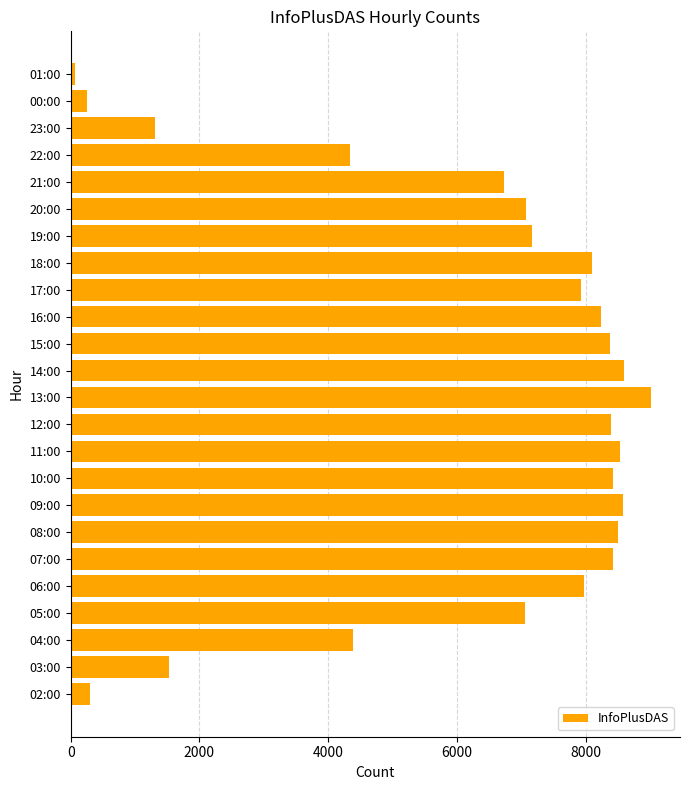

What is the average value?

6220